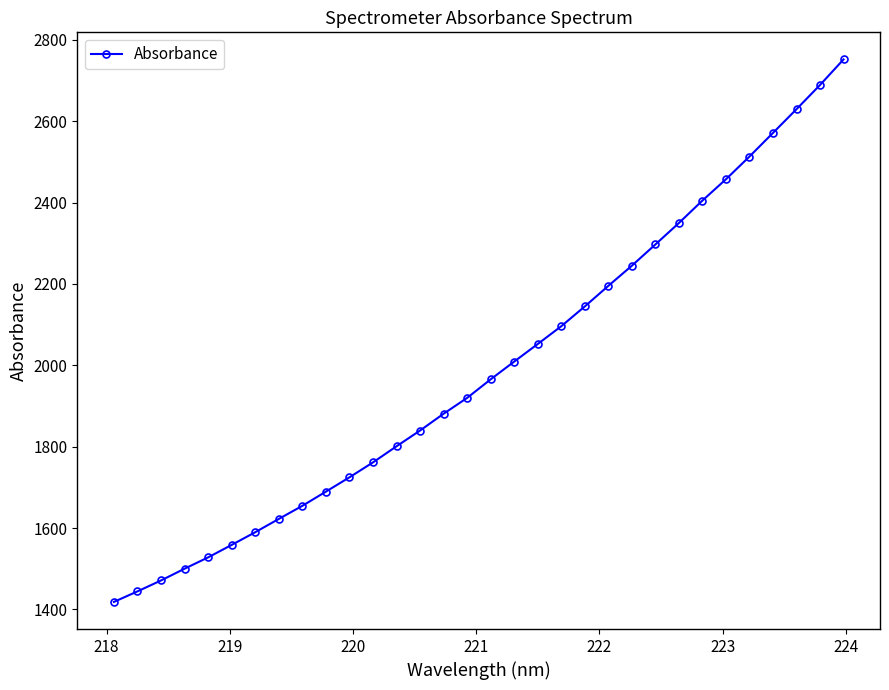

What is the value of the 26th point from the left?

2405.0